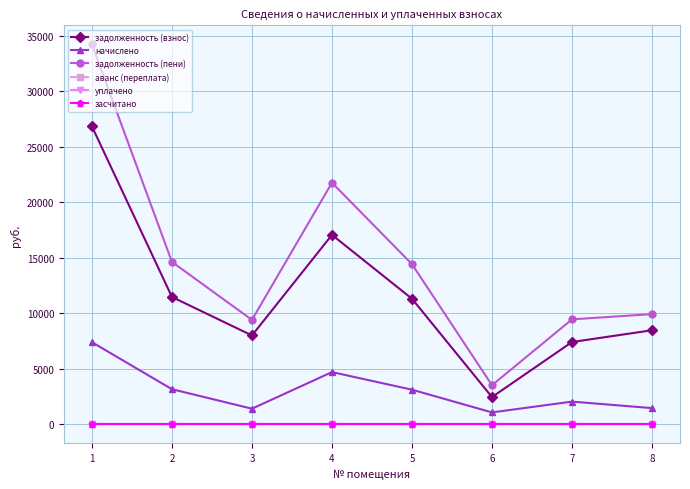

The задолженность (пени) series shows 34222.5 at 1. True or false?

True